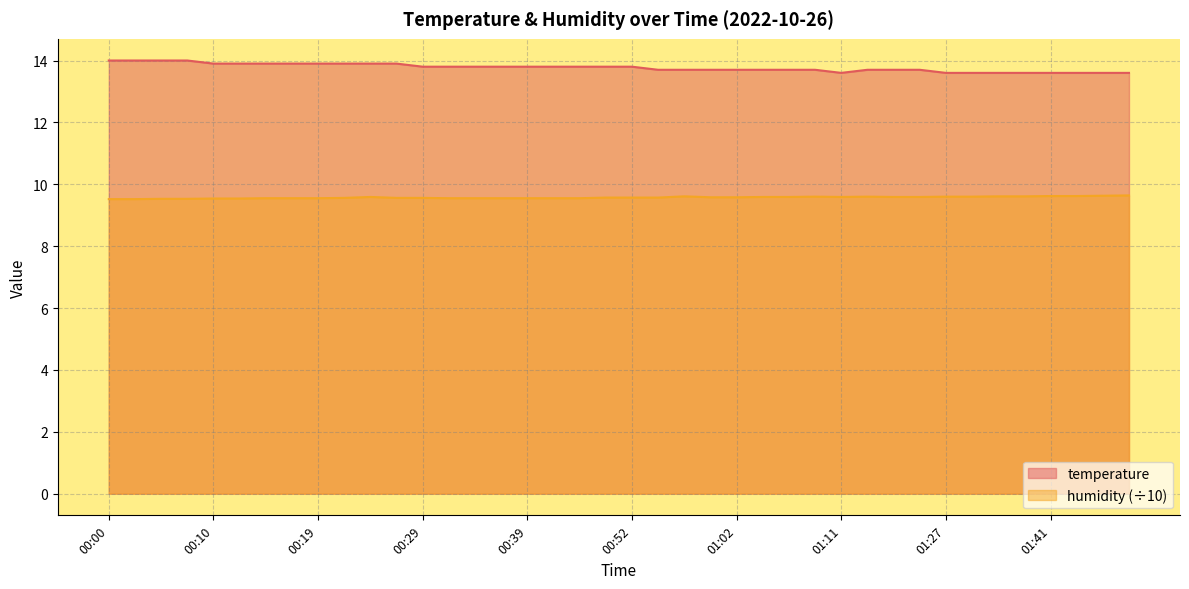

At which category is the sum across all series the highest?

00:05